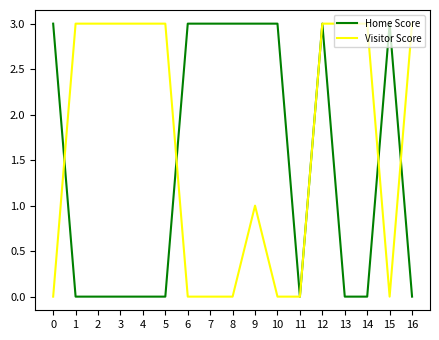

Is it true that Home Score equals 4 at 6?

False